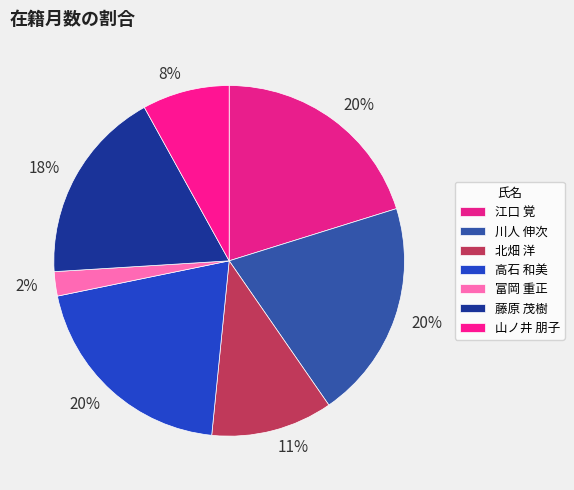

Count the number of slices in the pie.

7